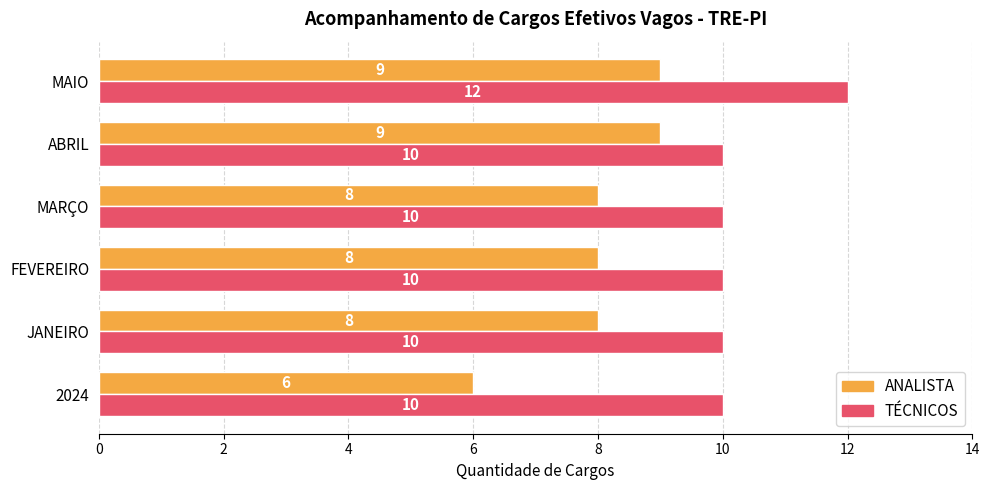

Which series changed the most between JANEIRO and MAIO?

TÉCNICOS